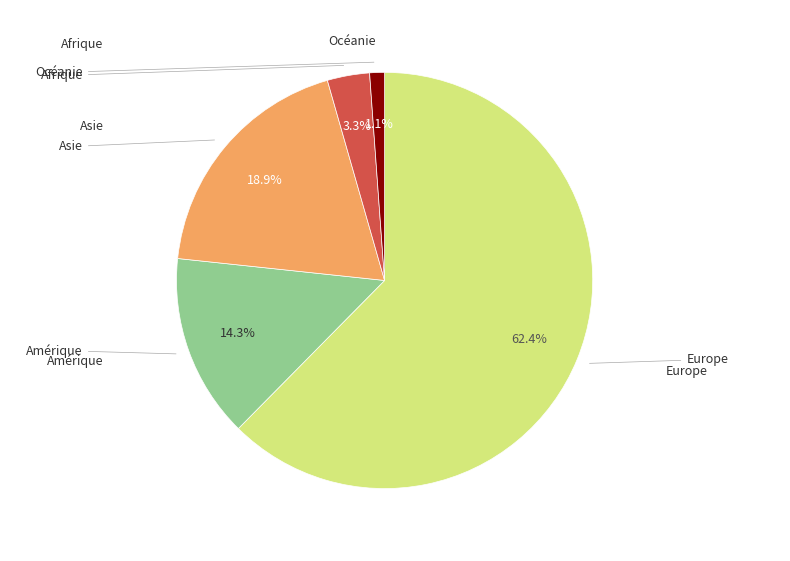

Is there any slice that represents more than half of the pie?

Yes